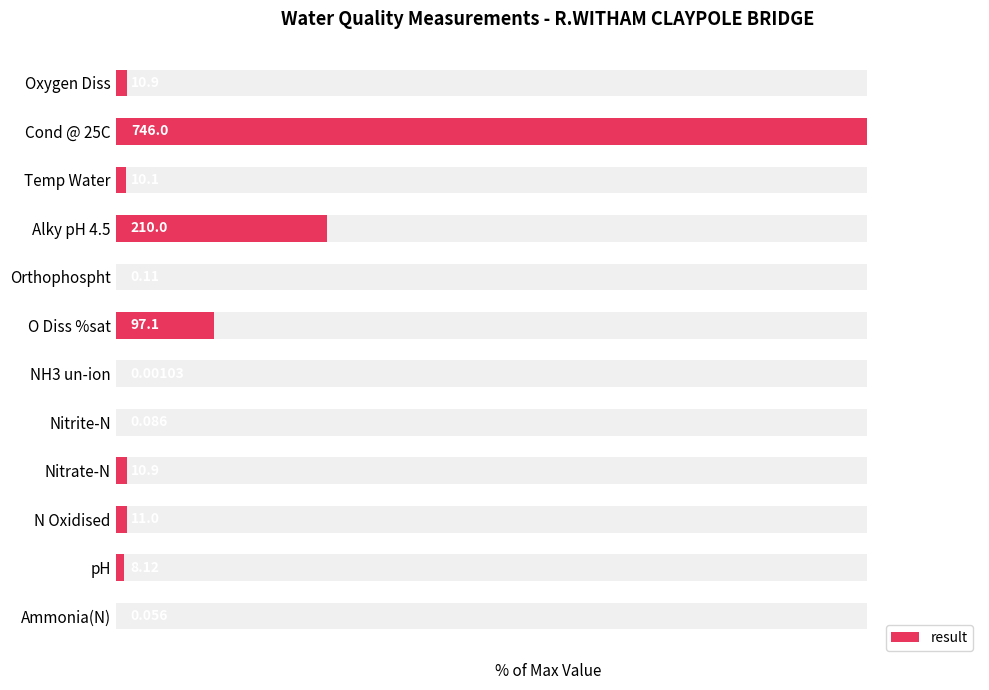

How many data points are above 1?

8